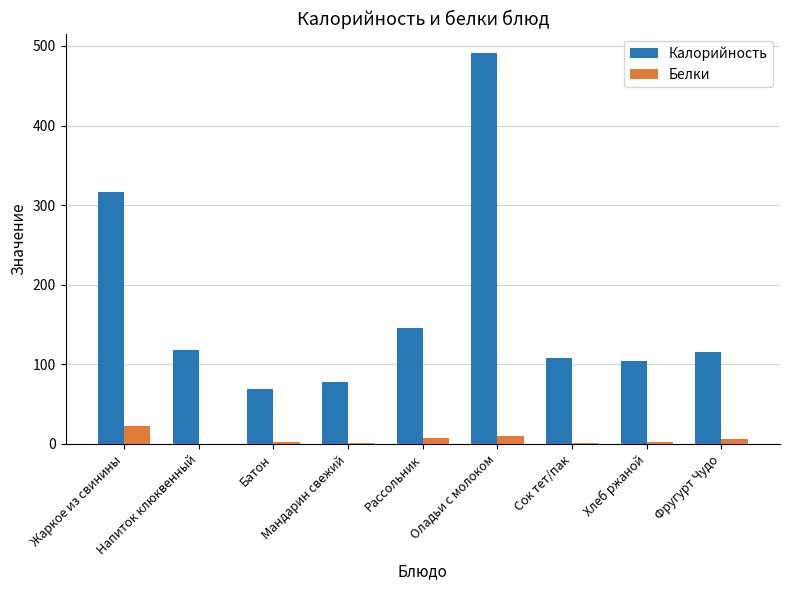

What is the highest value of the Белки series?

22.5